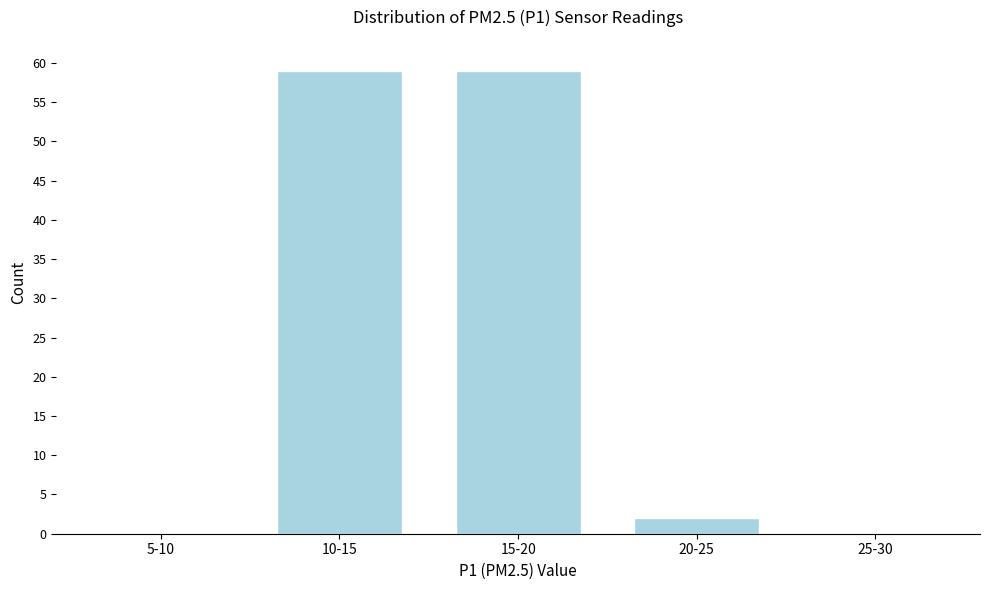

Reading left to right, transcribe all the data shown in this chart.

5-10=0	10-15=59	15-20=59	20-25=2	25-30=0